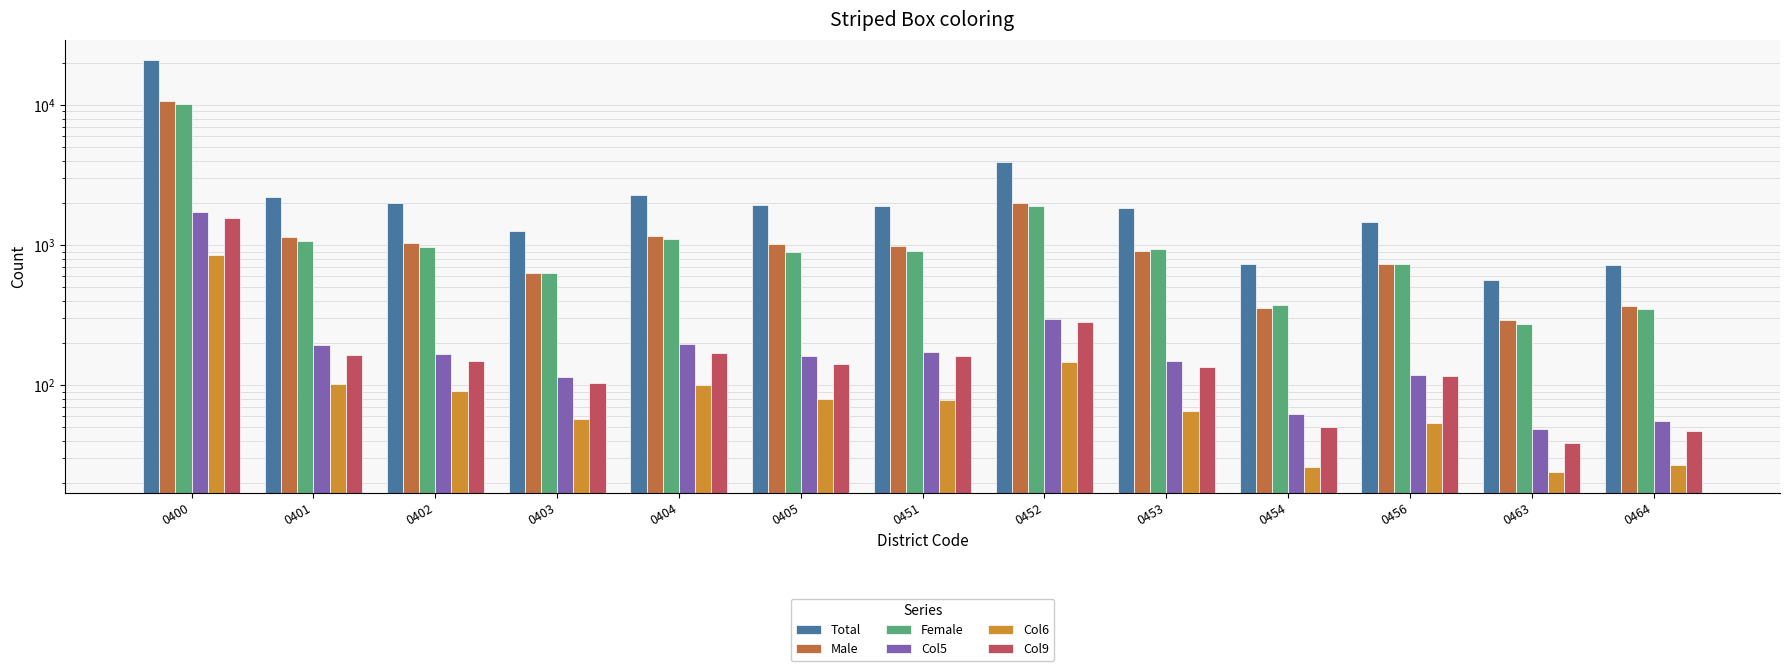

Between 0402 and 0405, which series saw the biggest shift?

Total